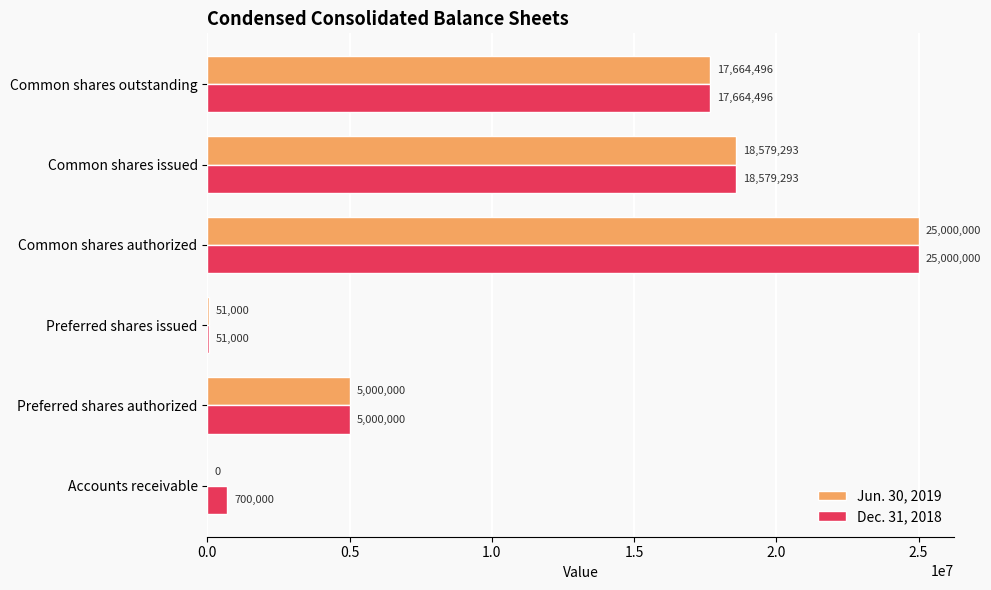

What are all the series names shown in the legend?

Jun. 30, 2019, Dec. 31, 2018